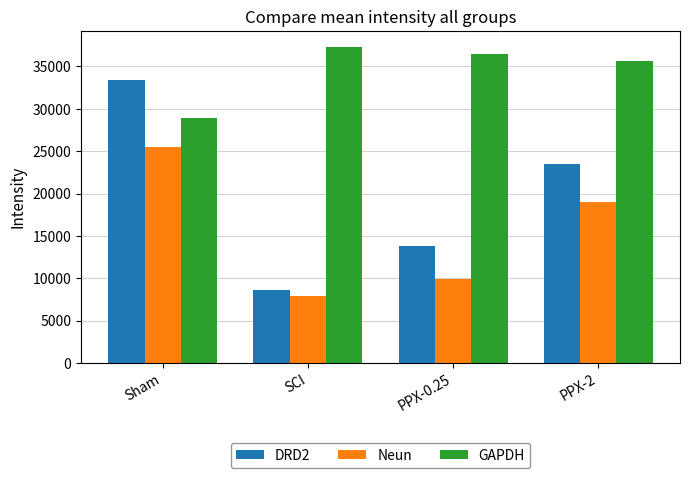

How many values in the Neun series exceed 18996?

2